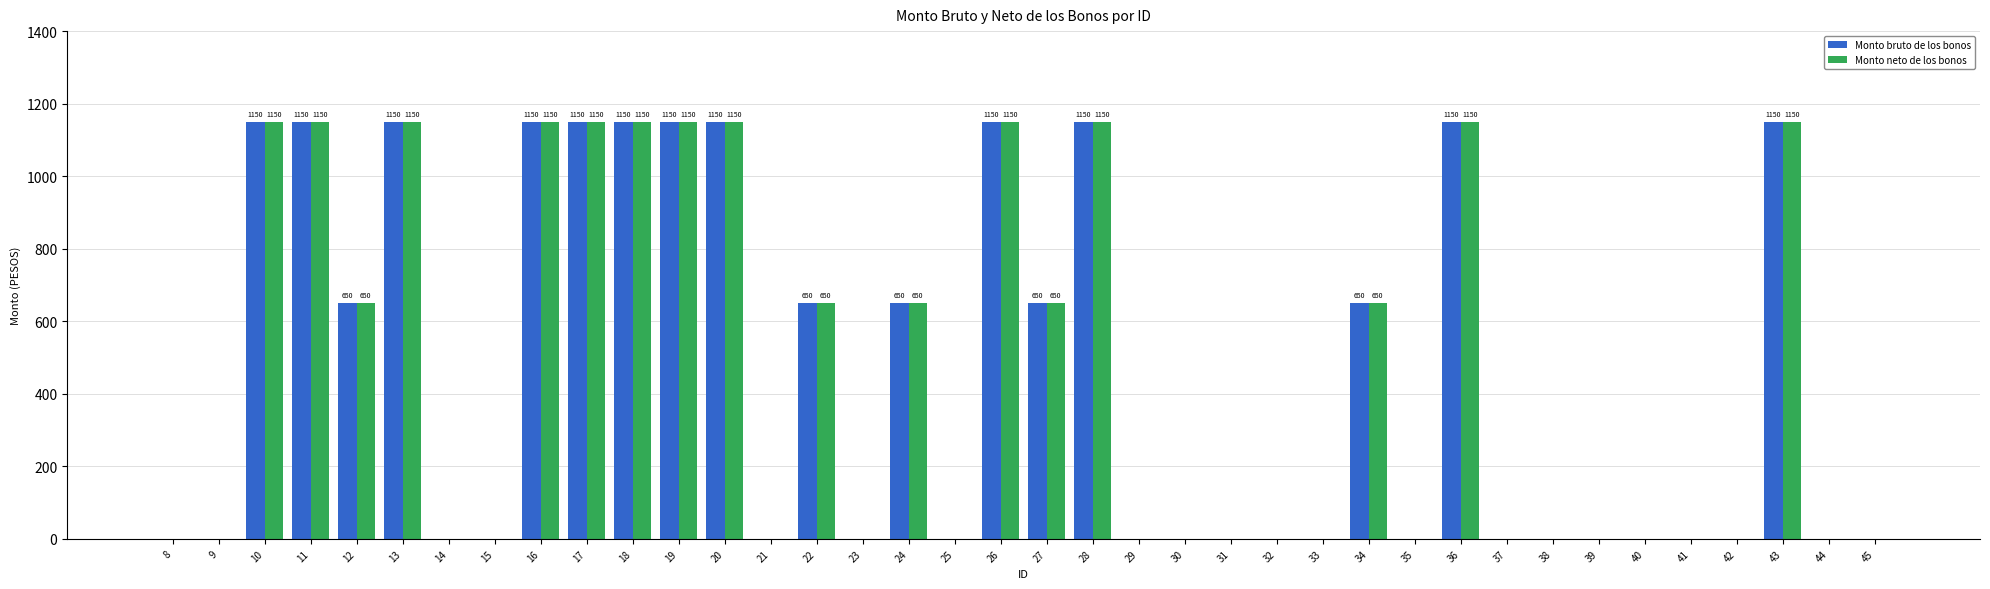

How many groups of bars are there?

38